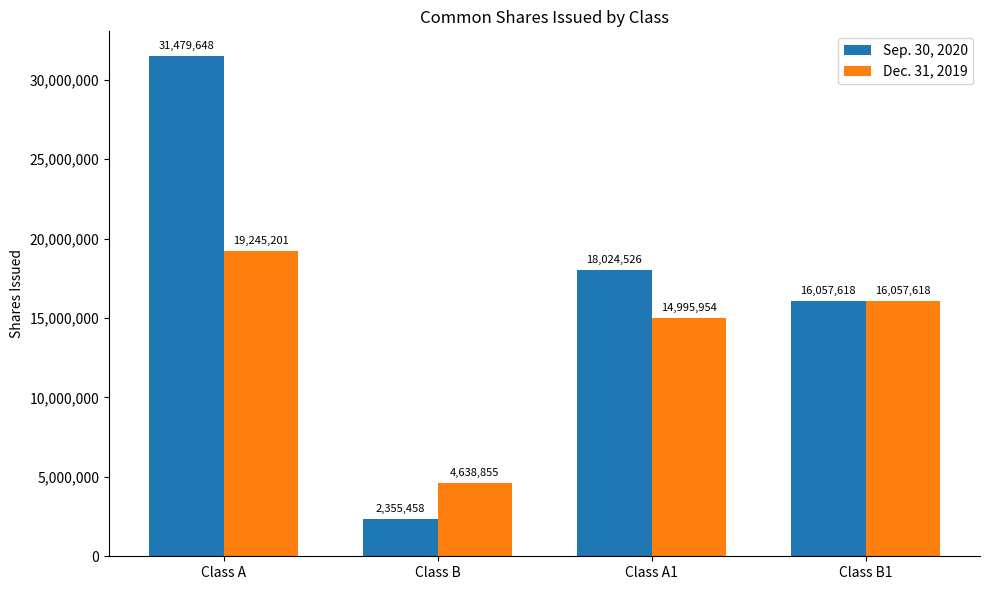

What is the sum of all Sep. 30, 2020 values?

67917250